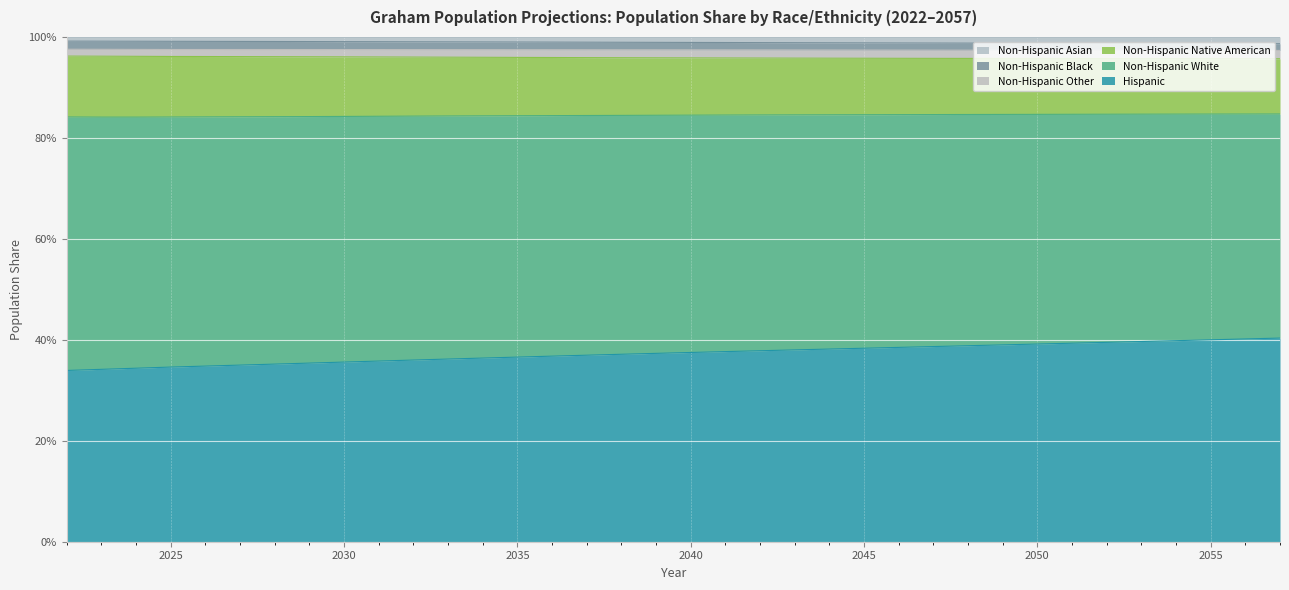

What are all the series names shown in the legend?

Non-Hispanic Asian, Non-Hispanic Black, Non-Hispanic Other, Non-Hispanic Native American, Non-Hispanic White, Hispanic